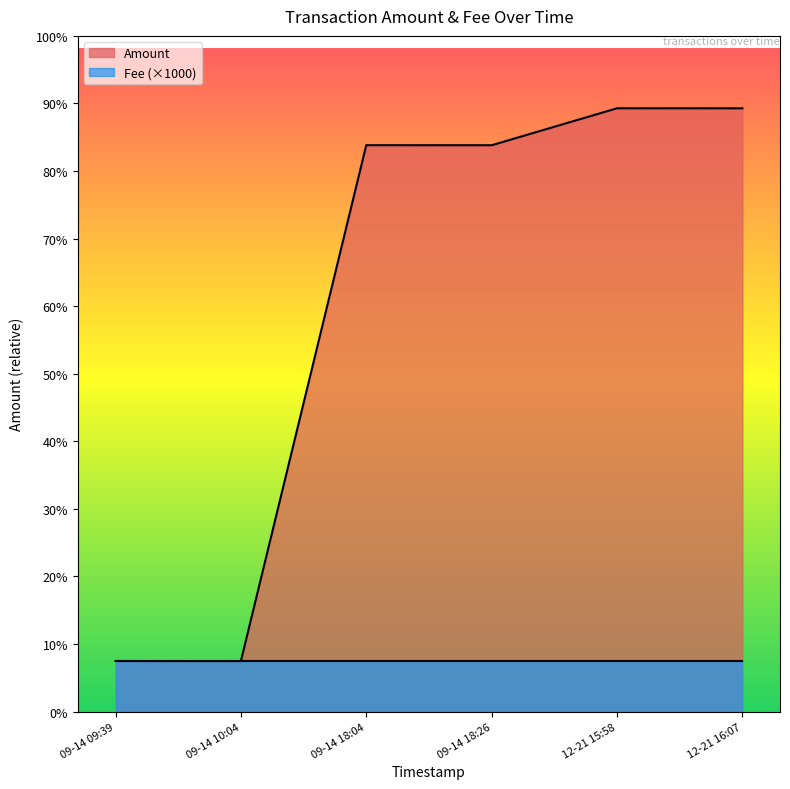

What value does the Amount series have at 2017-12-21 15:58:39?

11930